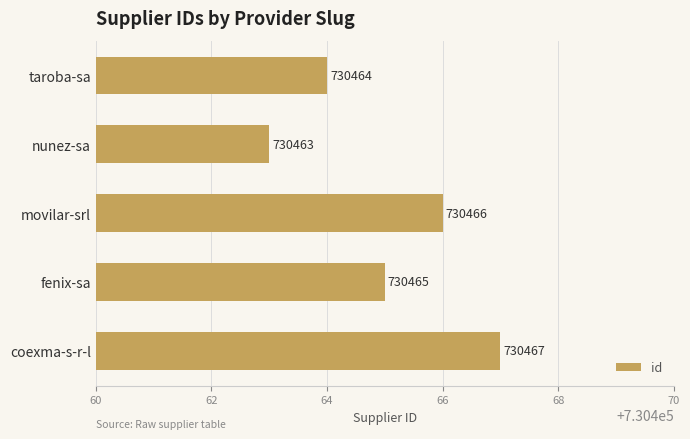

How many values are between 730464 and 730466?

3